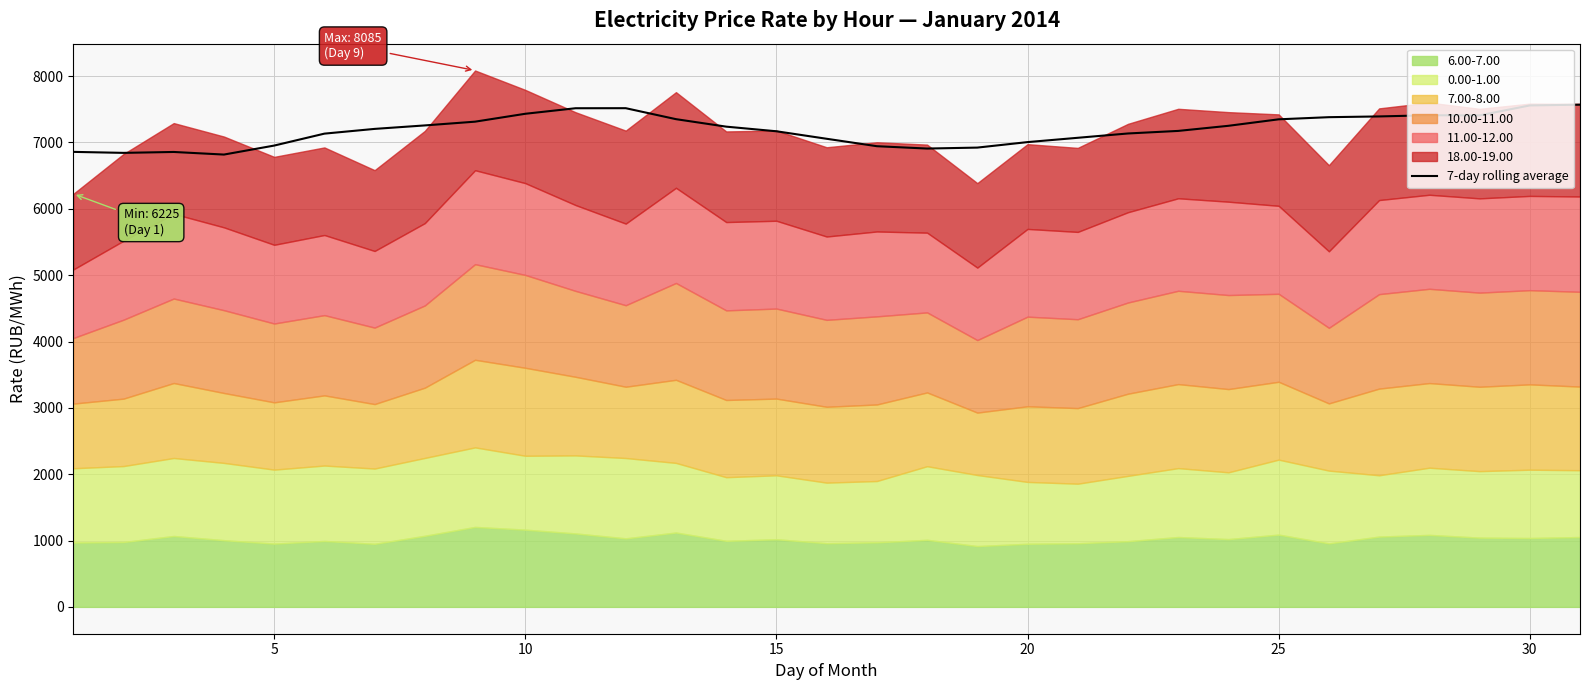

What is the maximum value for 7-day rolling average?

7569.1